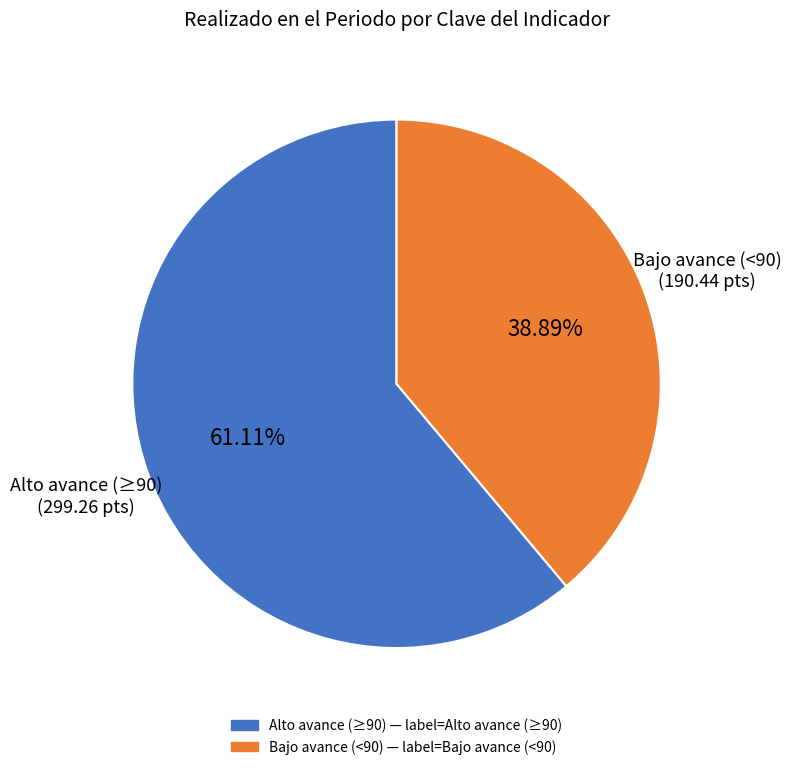

How many slices are in this pie chart?

2